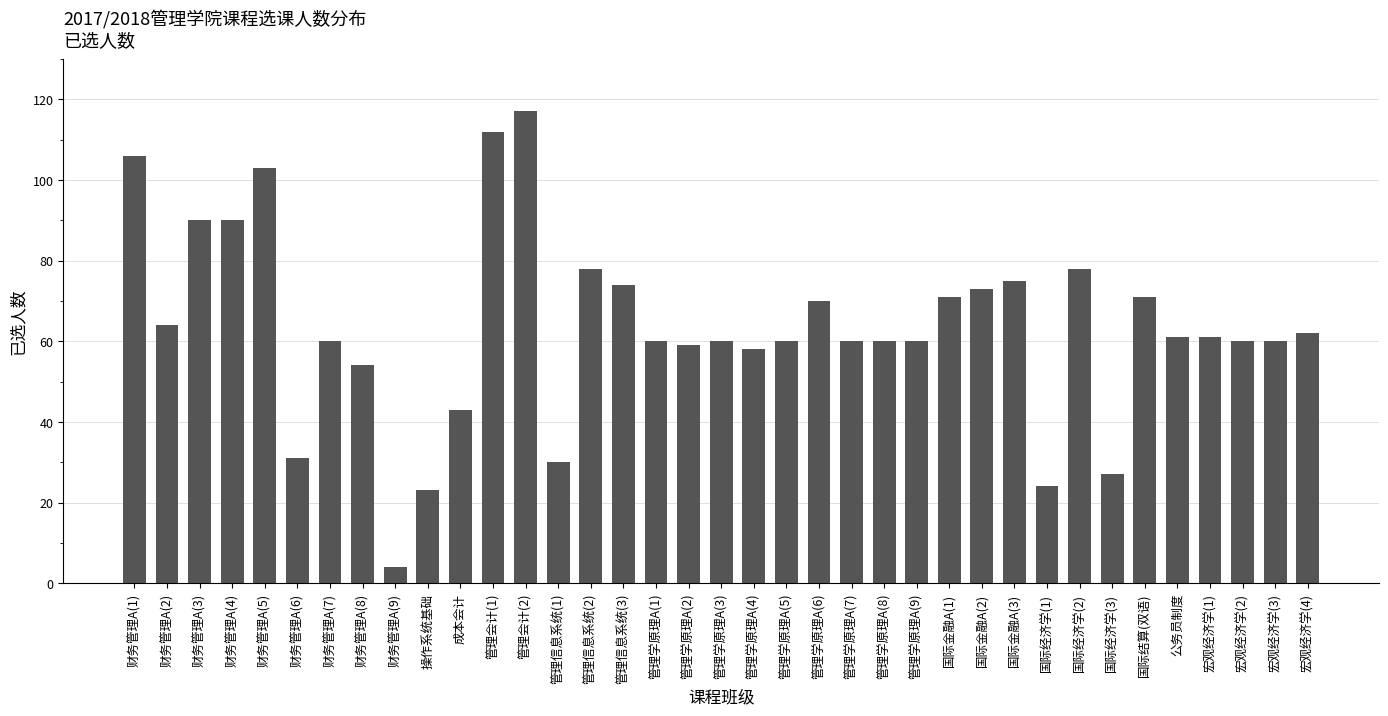

The value at 财务管理A(4) is 90. True or false?

True